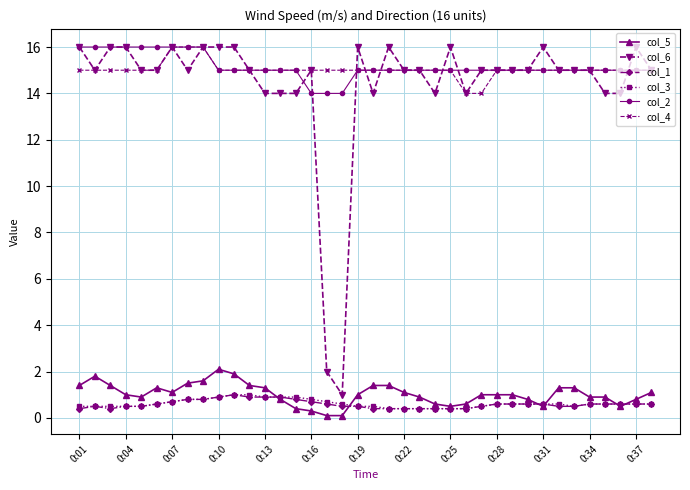

True or false: col_1 and col_4 intersect in this chart.

False